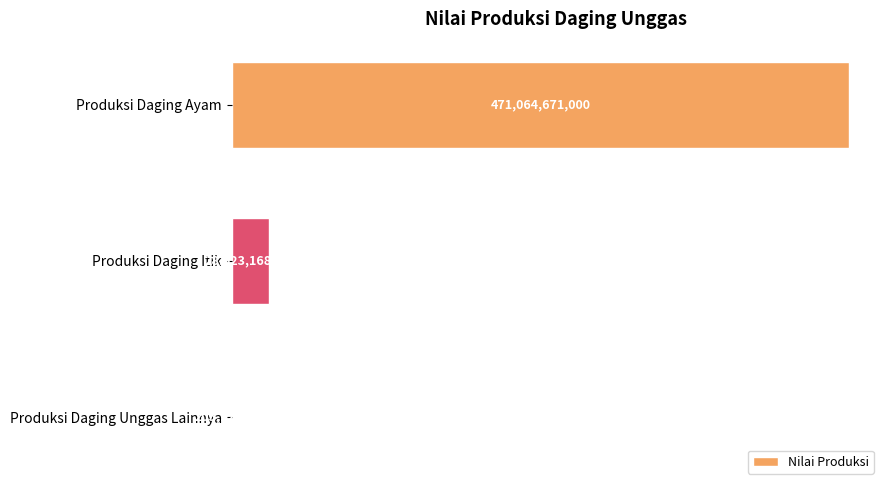

List the labels in order of value, smallest first.

2, 1, 0